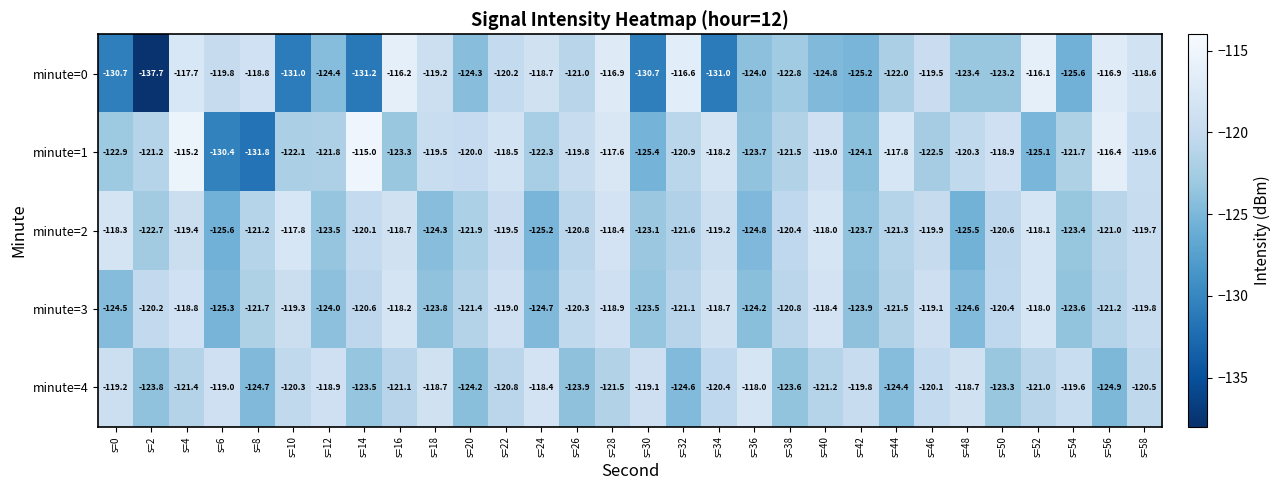

At which category does the chart reach its minimum across all series?

s=2